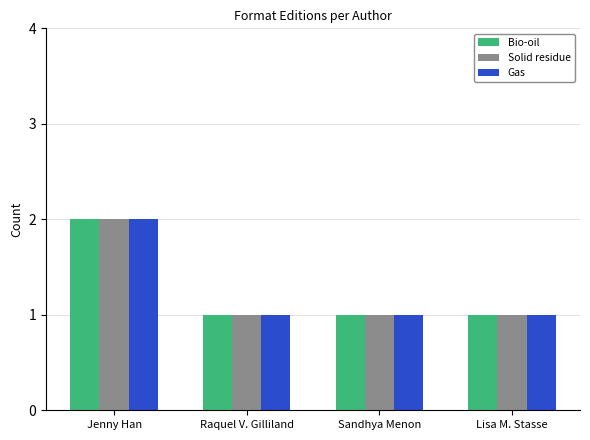

What is the difference between the maximum and minimum values in the Solid residue series?

1